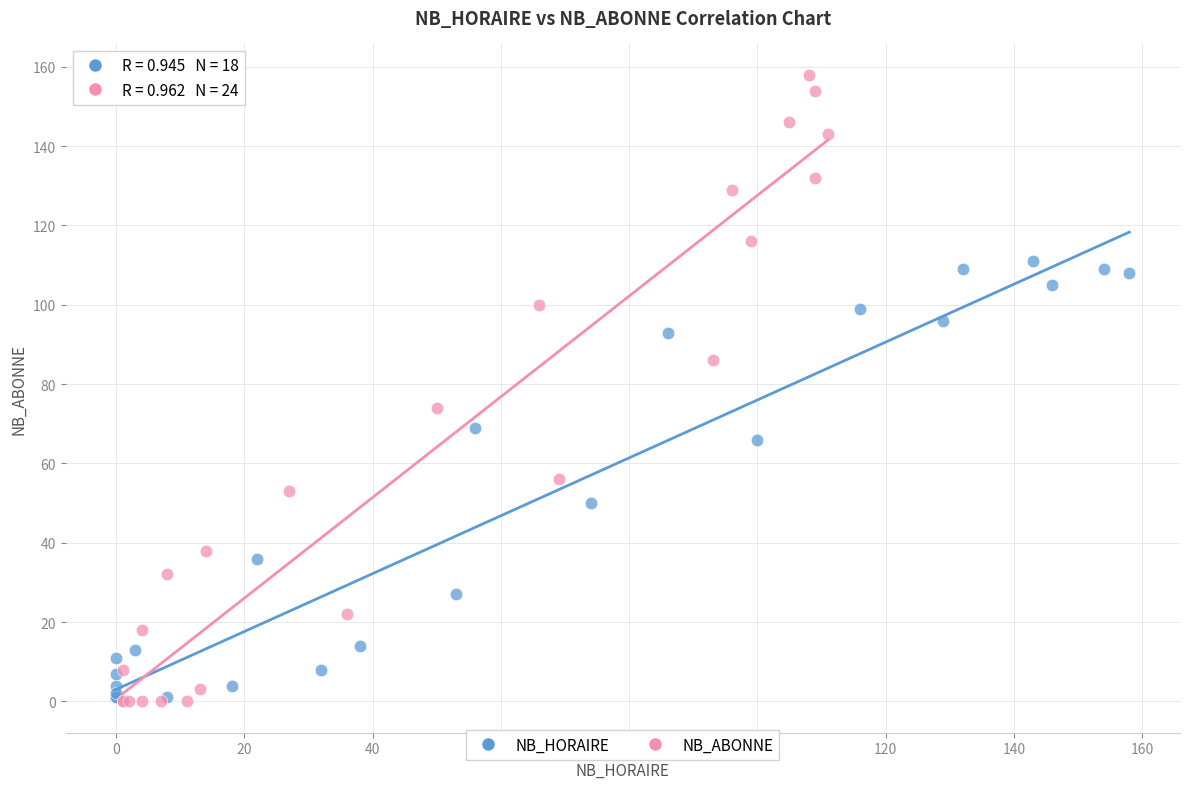

What are all the series names shown in the legend?

NB_HORAIRE, NB_ABONNE